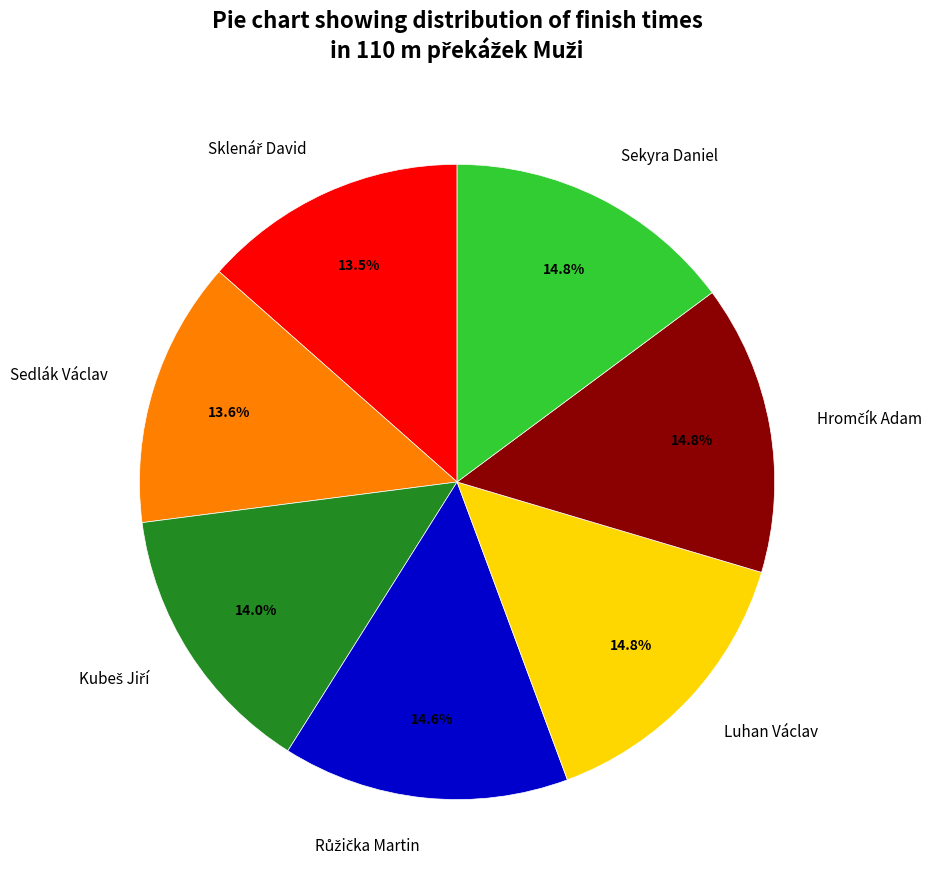

True or false: Luhan Václav accounts for 15% of the total.

True